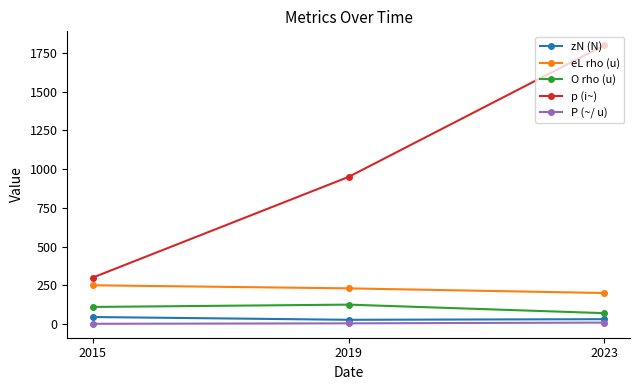

List the series in order of their peak value, highest first.

p (i~), eL rho (u), O rho (u), zN (N), P (~/ u)